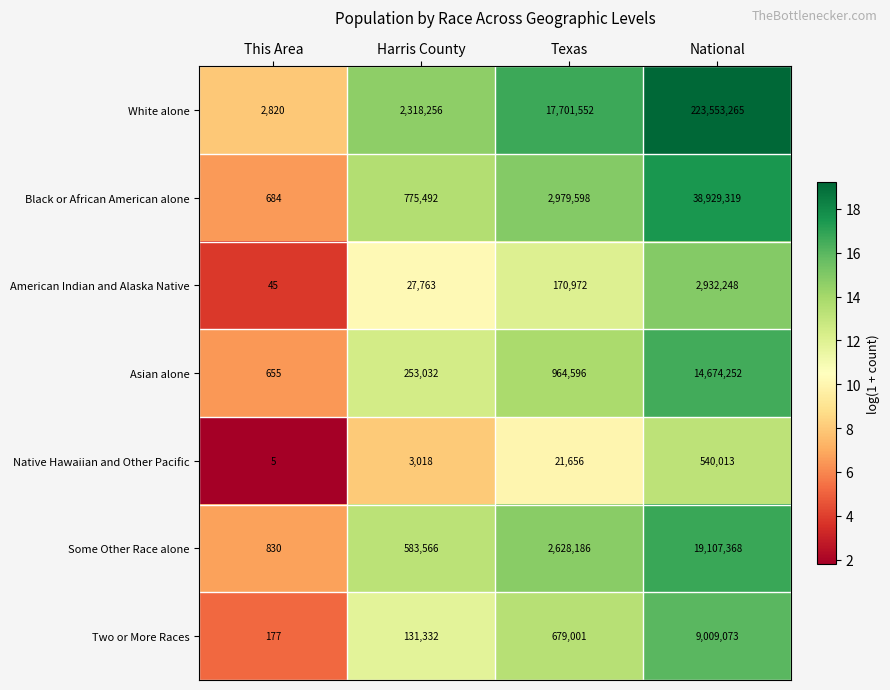

List the series in order of their peak value, lowest first.

Native Hawaiian and Other Pacific, American Indian and Alaska Native, Two or More Races, Asian alone, Some Other Race alone, Black or African American alone, White alone